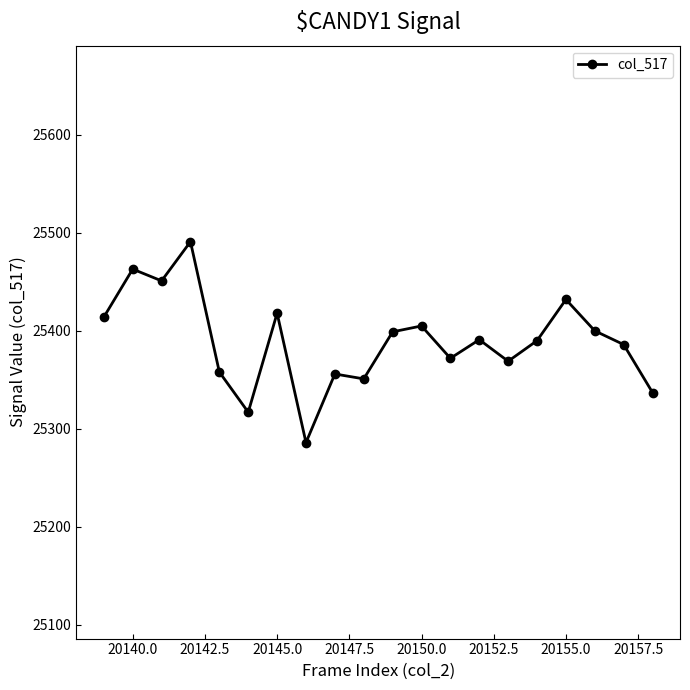

What is the minimum value shown in the chart?

25286